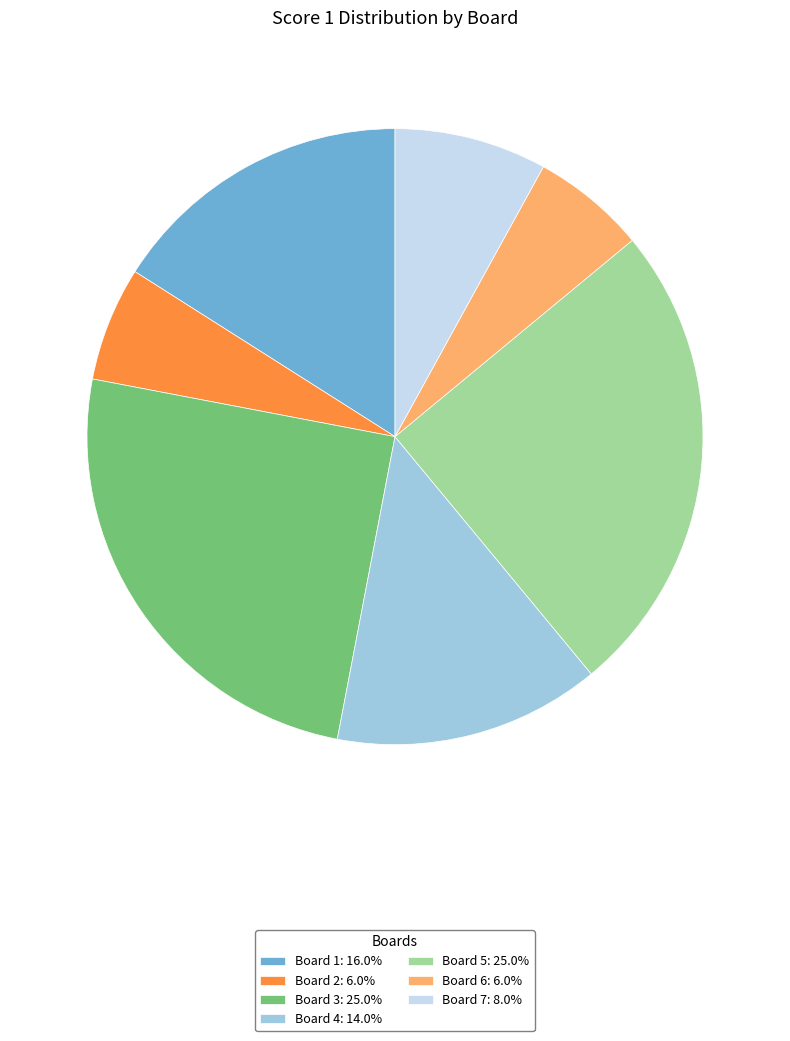

Is the sum of Board 2: 6.0% and Board 1: 16.0% greater than half?

No